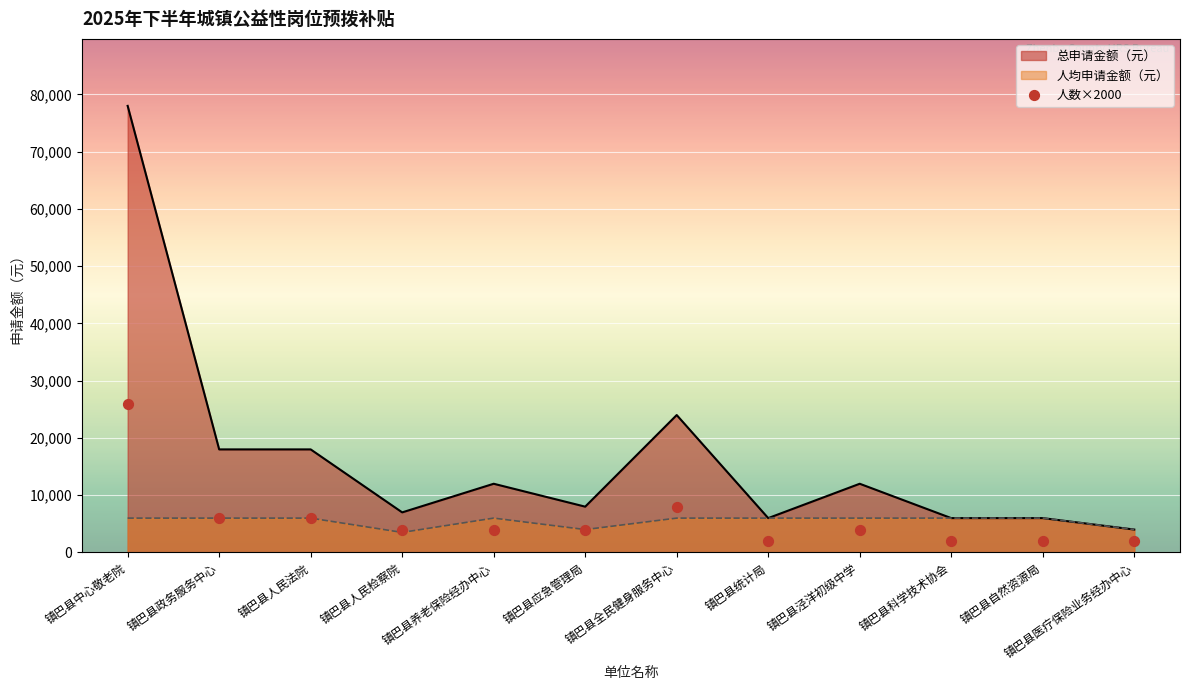

What is the ratio of the value at 镇巴县统计局 to the value at 镇巴县政务服务中心?

0.3